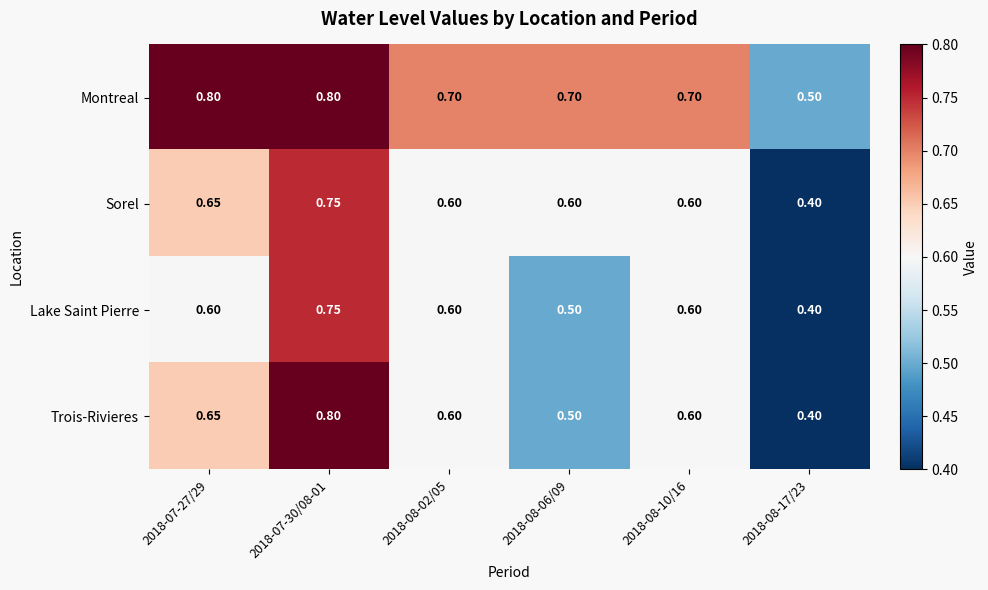

Which series has the largest total across all categories?

Montreal